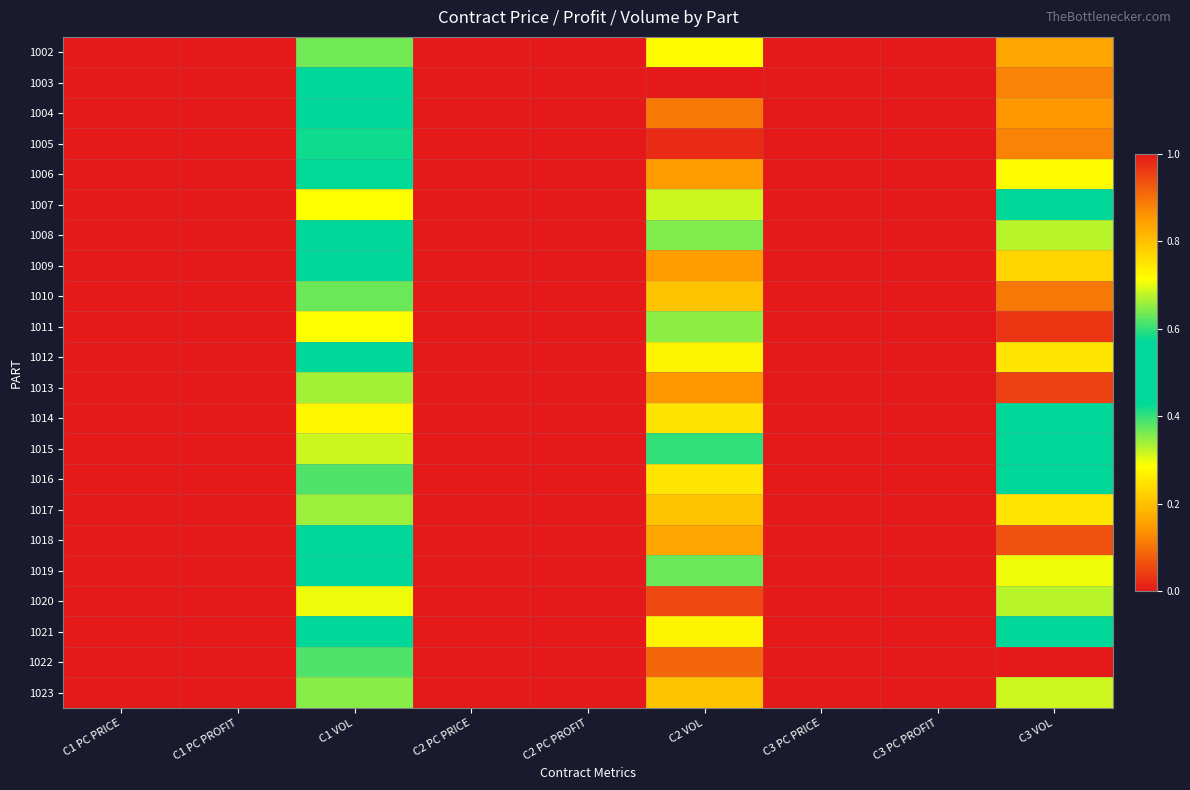

Reading left to right, extract all data points from this chart.

1002: C1 PC PRICE=0.0	C1 PC PROFIT=0.0	C1 VOL=0.4	C2 PC PRICE=0.0	C2 PC PROFIT=0.0	C2 VOL=0.3	C3 PC PRICE=0.0	C3 PC PROFIT=0.0	C3 VOL=0.8
1003: C1 PC PRICE=0.0	C1 PC PROFIT=0.0	C1 VOL=0.5	C2 PC PRICE=0.0	C2 PC PROFIT=0.0	C2 VOL=0.0	C3 PC PRICE=0.0	C3 PC PROFIT=0.0	C3 VOL=0.9
1004: C1 PC PRICE=0.0	C1 PC PROFIT=0.0	C1 VOL=0.5	C2 PC PRICE=0.0	C2 PC PROFIT=0.0	C2 VOL=0.1	C3 PC PRICE=0.0	C3 PC PROFIT=0.0	C3 VOL=0.9
1005: C1 PC PRICE=0.0	C1 PC PROFIT=0.0	C1 VOL=0.4	C2 PC PRICE=0.0	C2 PC PROFIT=0.0	C2 VOL=0.0	C3 PC PRICE=0.0	C3 PC PROFIT=0.0	C3 VOL=0.1
1006: C1 PC PRICE=0.0	C1 PC PROFIT=0.0	C1 VOL=0.4	C2 PC PRICE=0.0	C2 PC PROFIT=0.0	C2 VOL=0.2	C3 PC PRICE=0.0	C3 PC PROFIT=0.0	C3 VOL=0.7
1007: C1 PC PRICE=0.0	C1 PC PROFIT=0.0	C1 VOL=0.3	C2 PC PRICE=0.0	C2 PC PROFIT=0.0	C2 VOL=0.3	C3 PC PRICE=0.0	C3 PC PROFIT=0.0	C3 VOL=0.5
1008: C1 PC PRICE=0.0	C1 PC PROFIT=0.0	C1 VOL=0.5	C2 PC PRICE=0.0	C2 PC PROFIT=0.0	C2 VOL=0.4	C3 PC PRICE=0.0	C3 PC PROFIT=0.0	C3 VOL=0.3
1009: C1 PC PRICE=0.0	C1 PC PROFIT=0.0	C1 VOL=0.4	C2 PC PRICE=0.0	C2 PC PROFIT=0.0	C2 VOL=0.2	C3 PC PRICE=0.0	C3 PC PROFIT=0.0	C3 VOL=0.8
1010: C1 PC PRICE=0.0	C1 PC PROFIT=0.0	C1 VOL=0.4	C2 PC PRICE=0.0	C2 PC PROFIT=0.0	C2 VOL=0.2	C3 PC PRICE=0.0	C3 PC PROFIT=0.0	C3 VOL=0.9
1011: C1 PC PRICE=0.0	C1 PC PROFIT=0.0	C1 VOL=0.3	C2 PC PRICE=0.0	C2 PC PROFIT=0.0	C2 VOL=0.7	C3 PC PRICE=0.0	C3 PC PROFIT=0.0	C3 VOL=0.0
1012: C1 PC PRICE=0.0	C1 PC PROFIT=0.0	C1 VOL=0.5	C2 PC PRICE=0.0	C2 PC PROFIT=0.0	C2 VOL=0.7	C3 PC PRICE=0.0	C3 PC PROFIT=0.0	C3 VOL=0.3
1013: C1 PC PRICE=0.0	C1 PC PROFIT=0.0	C1 VOL=0.3	C2 PC PRICE=0.0	C2 PC PROFIT=0.0	C2 VOL=0.9	C3 PC PRICE=0.0	C3 PC PROFIT=0.0	C3 VOL=1.0
1014: C1 PC PRICE=0.0	C1 PC PROFIT=0.0	C1 VOL=0.3	C2 PC PRICE=0.0	C2 PC PROFIT=0.0	C2 VOL=0.8	C3 PC PRICE=0.0	C3 PC PROFIT=0.0	C3 VOL=0.6
1015: C1 PC PRICE=0.0	C1 PC PROFIT=0.0	C1 VOL=0.3	C2 PC PRICE=0.0	C2 PC PROFIT=0.0	C2 VOL=0.4	C3 PC PRICE=0.0	C3 PC PROFIT=0.0	C3 VOL=0.5
1016: C1 PC PRICE=0.0	C1 PC PROFIT=0.0	C1 VOL=0.4	C2 PC PRICE=0.0	C2 PC PROFIT=0.0	C2 VOL=0.3	C3 PC PRICE=0.0	C3 PC PROFIT=0.0	C3 VOL=0.5
1017: C1 PC PRICE=0.0	C1 PC PROFIT=0.0	C1 VOL=0.3	C2 PC PRICE=0.0	C2 PC PROFIT=0.0	C2 VOL=0.2	C3 PC PRICE=0.0	C3 PC PROFIT=0.0	C3 VOL=0.3
1018: C1 PC PRICE=0.0	C1 PC PROFIT=0.0	C1 VOL=0.4	C2 PC PRICE=0.0	C2 PC PROFIT=0.0	C2 VOL=0.2	C3 PC PRICE=0.0	C3 PC PROFIT=0.0	C3 VOL=0.9
1019: C1 PC PRICE=0.0	C1 PC PROFIT=0.0	C1 VOL=0.5	C2 PC PRICE=0.0	C2 PC PROFIT=0.0	C2 VOL=0.6	C3 PC PRICE=0.0	C3 PC PROFIT=0.0	C3 VOL=0.7
1020: C1 PC PRICE=0.0	C1 PC PROFIT=0.0	C1 VOL=0.3	C2 PC PRICE=0.0	C2 PC PROFIT=0.0	C2 VOL=0.1	C3 PC PRICE=0.0	C3 PC PROFIT=0.0	C3 VOL=0.3
1021: C1 PC PRICE=0.0	C1 PC PROFIT=0.0	C1 VOL=0.5	C2 PC PRICE=0.0	C2 PC PROFIT=0.0	C2 VOL=0.7	C3 PC PRICE=0.0	C3 PC PROFIT=0.0	C3 VOL=0.5
1022: C1 PC PRICE=0.0	C1 PC PROFIT=0.0	C1 VOL=0.4	C2 PC PRICE=0.0	C2 PC PROFIT=0.0	C2 VOL=0.9	C3 PC PRICE=0.0	C3 PC PROFIT=0.0	C3 VOL=1.0
1023: C1 PC PRICE=0.0	C1 PC PROFIT=0.0	C1 VOL=0.4	C2 PC PRICE=0.0	C2 PC PROFIT=0.0	C2 VOL=0.2	C3 PC PRICE=0.0	C3 PC PROFIT=0.0	C3 VOL=0.7